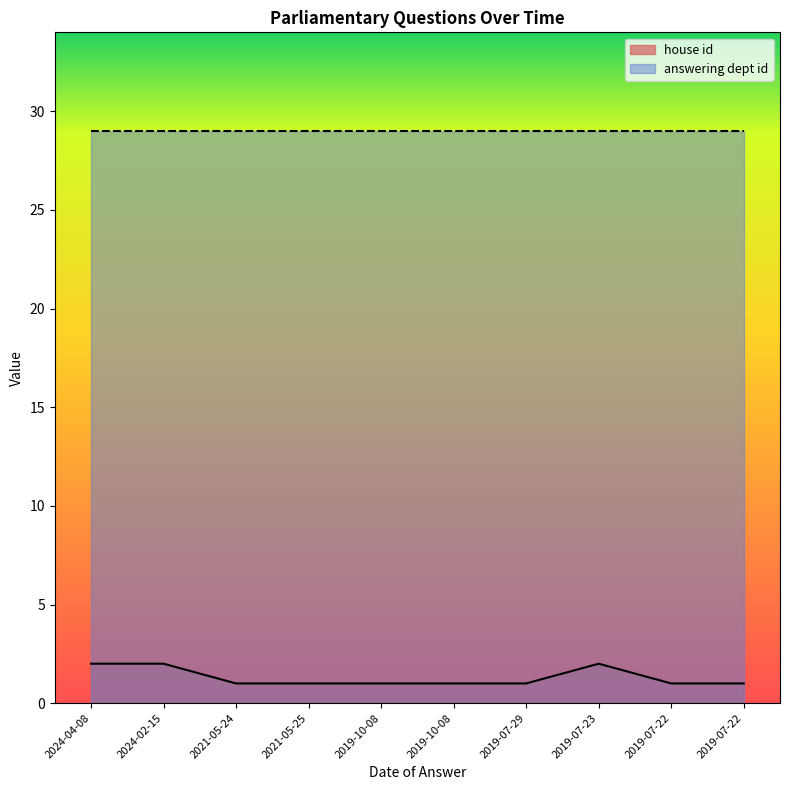

Rank the categories by value from lowest to highest.

2021-05-24, 2021-05-25, 2019-10-08, 2019-10-08, 2019-07-29, 2019-07-22, 2019-07-22, 2024-04-08, 2024-02-15, 2019-07-23